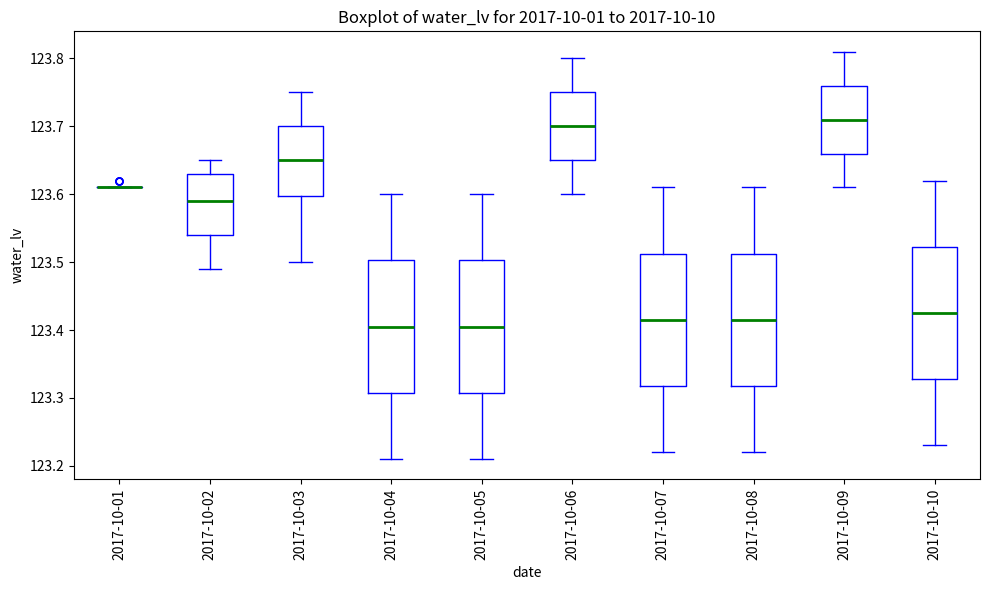

Reading left to right, transcribe this box plot: for each box, give where its median line is, the range the box spans, and where its two whiskers end, as read against the y-axis. The values are not printed on the chart, so give them approximately, as read against the axis.

2017-10-01: box collapsed to a line at 123.61, whiskers 123.61 to 123.61
2017-10-02: median 123.59, box 123.54 to 123.63, whiskers 123.49 to 123.65
2017-10-03: median 123.65, box 123.60 to 123.70, whiskers 123.50 to 123.75
2017-10-04: median 123.41, box 123.31 to 123.50, whiskers 123.21 to 123.60
2017-10-05: median 123.41, box 123.31 to 123.50, whiskers 123.21 to 123.60
2017-10-06: median 123.70, box 123.65 to 123.75, whiskers 123.60 to 123.80
2017-10-07: median 123.42, box 123.32 to 123.51, whiskers 123.22 to 123.61
2017-10-08: median 123.42, box 123.32 to 123.51, whiskers 123.22 to 123.61
2017-10-09: median 123.71, box 123.66 to 123.76, whiskers 123.61 to 123.81
2017-10-10: median 123.43, box 123.33 to 123.52, whiskers 123.23 to 123.62